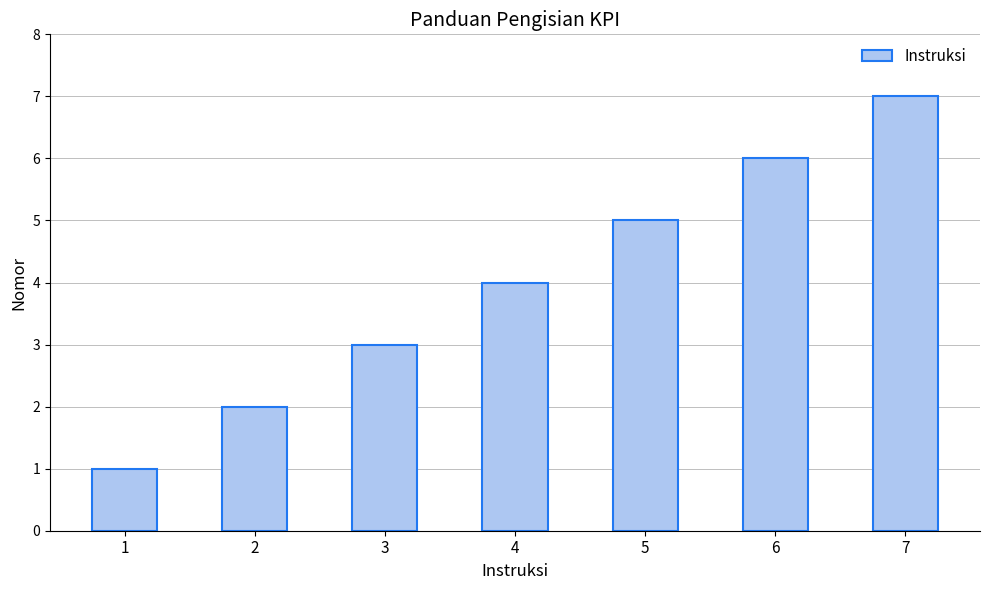

Rank the categories by value from highest to lowest.

7, 6, 5, 4, 3, 2, 1